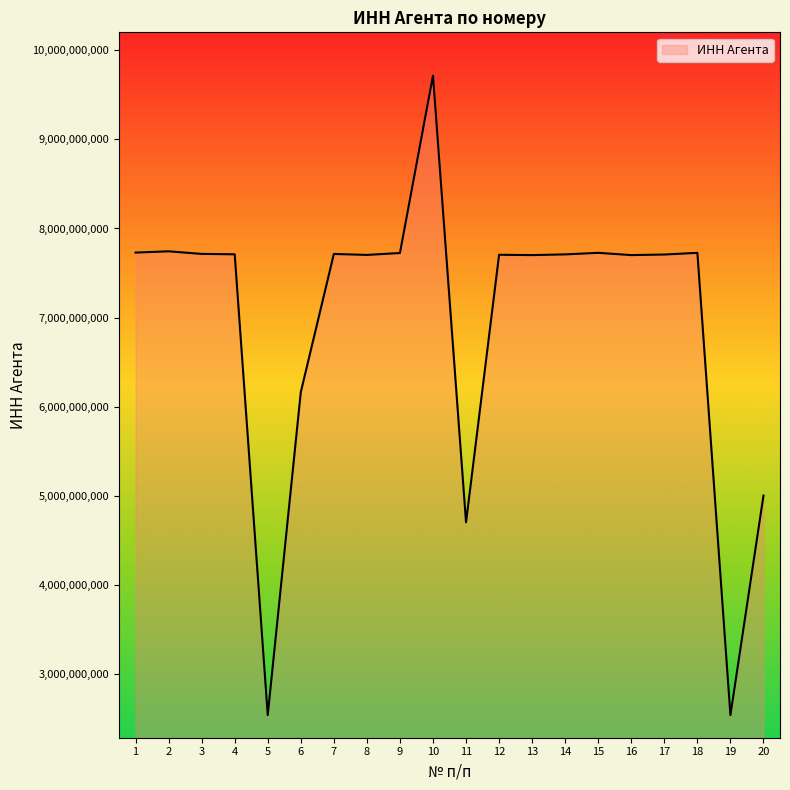

What is the difference between the maximum and minimum values?

7174830471